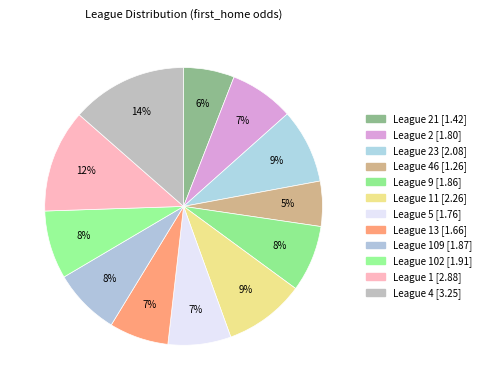

Count the number of slices in the pie.

12